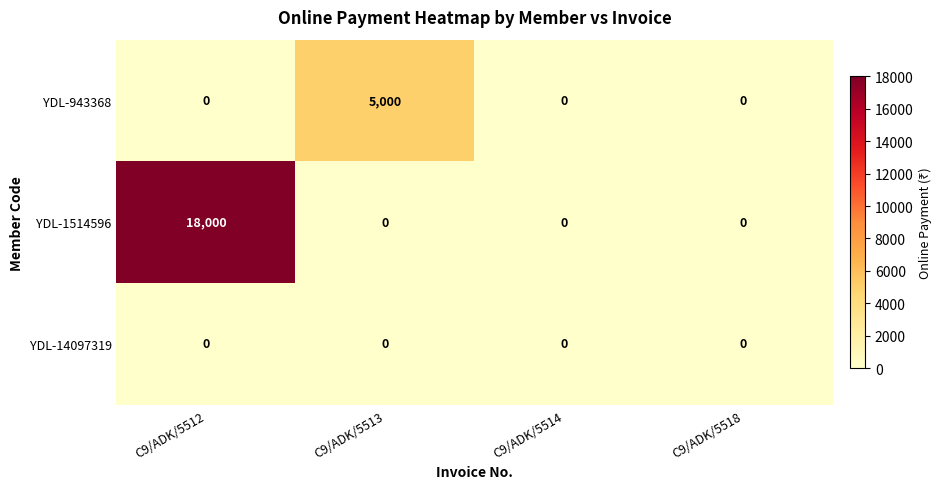

What is the maximum value for YDL-1514596?

18000